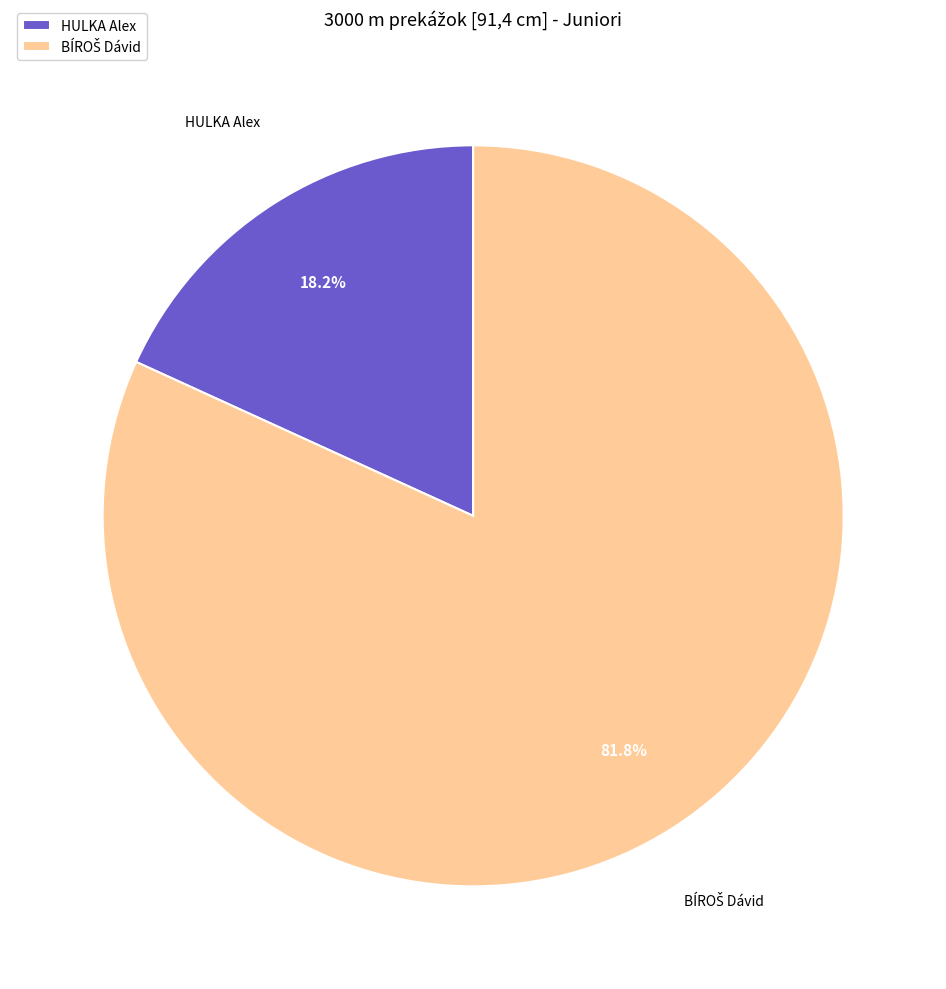

To the nearest percent, what is the difference between the largest and smallest slice percentages?

64%